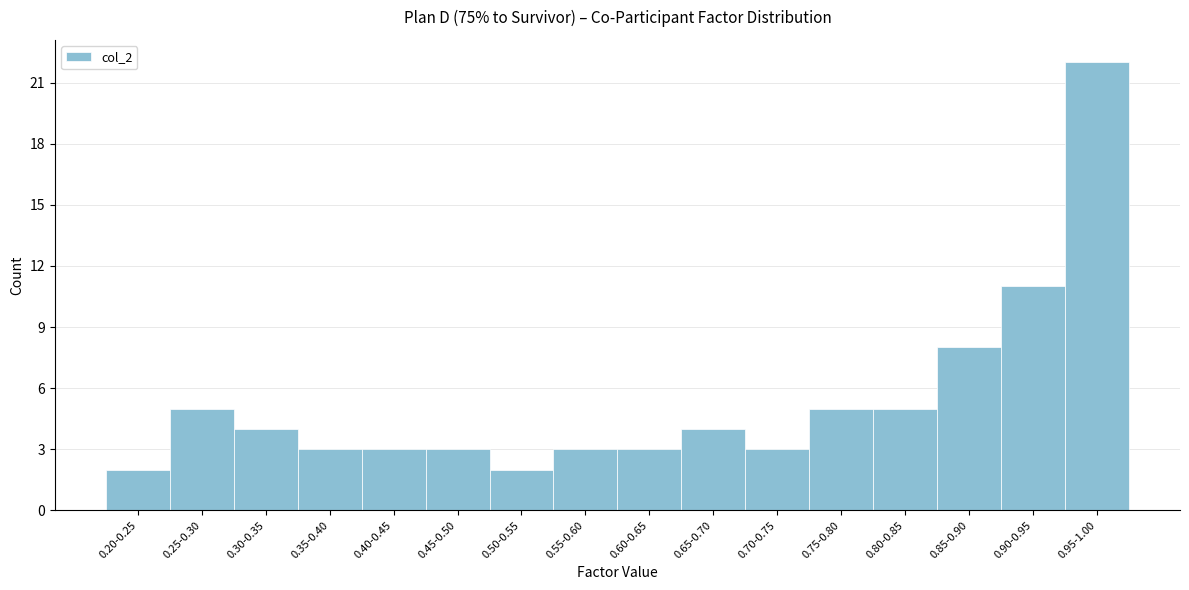

Reading left to right, list all the values displayed in this chart.

2	5	4	3	3	3	2	3	3	4	3	5	5	8	11	22